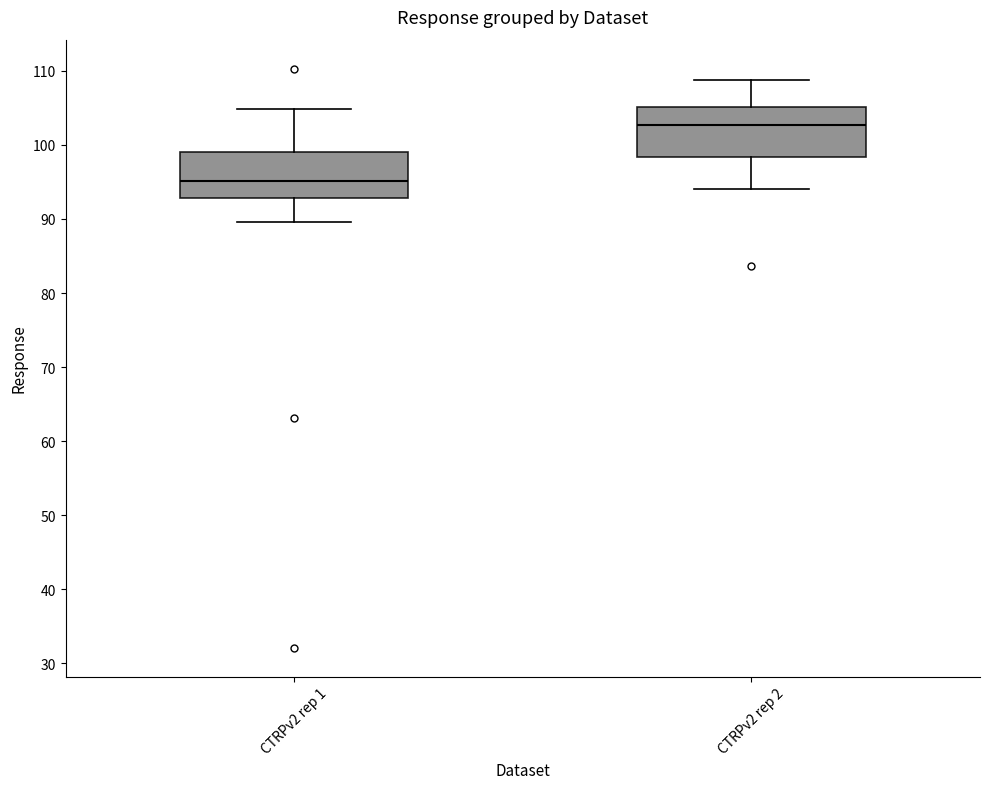

Where does the median line of the box for CTRPv2 rep 2 sit on the y-axis? The values are not printed on the chart, so give them approximately, as read against the axis.

103